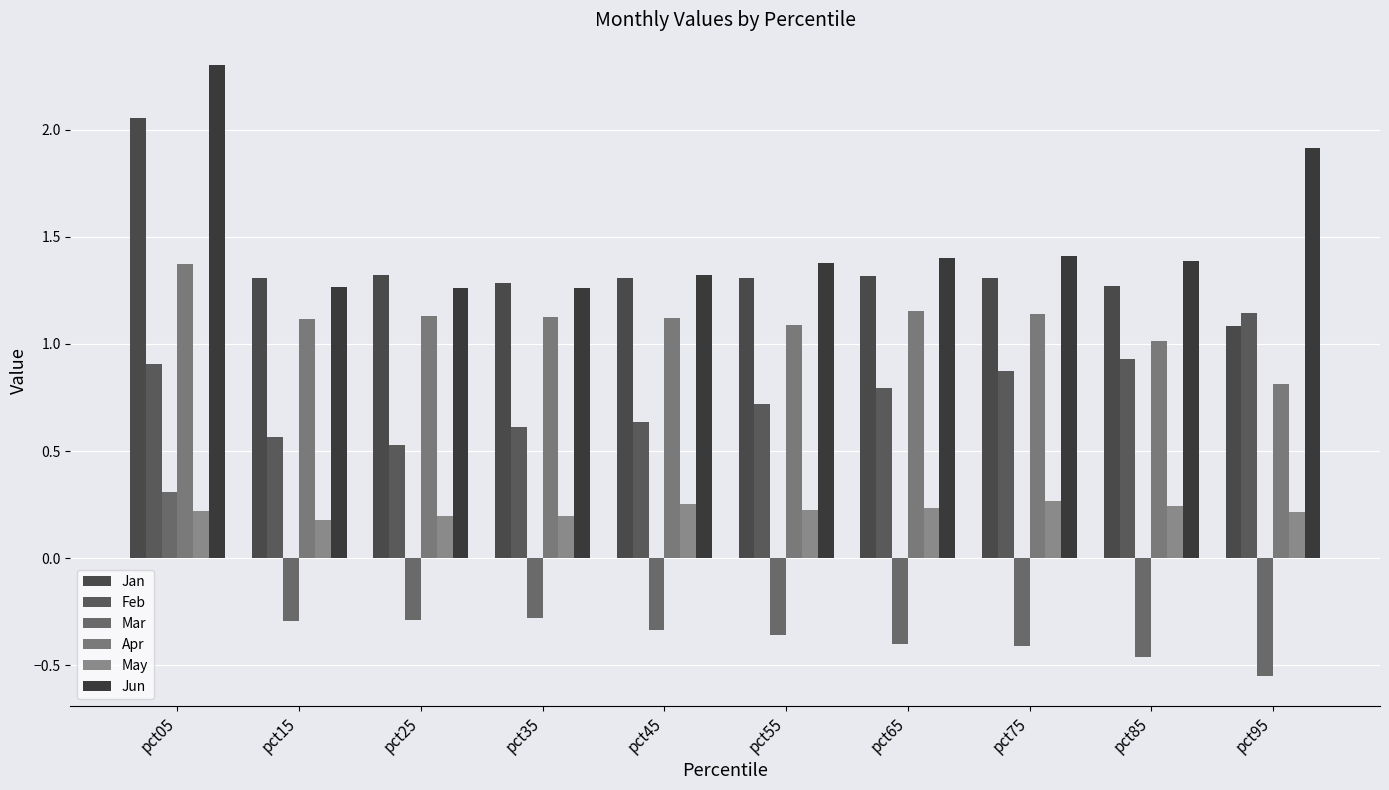

How many bars are there in each group?

6